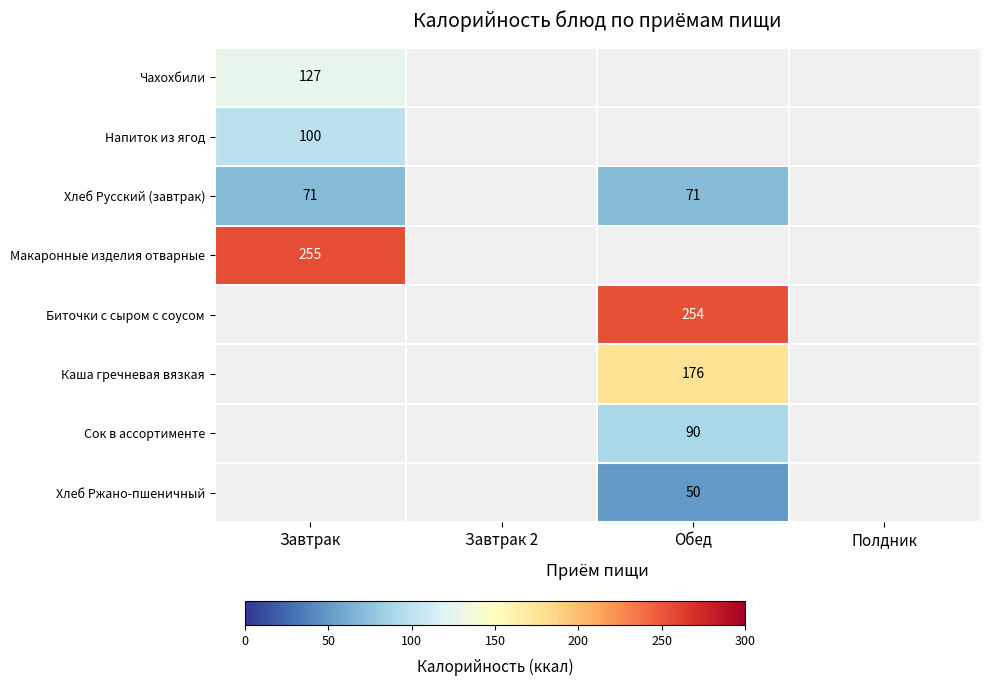

Count the number of categories in the chart.

4